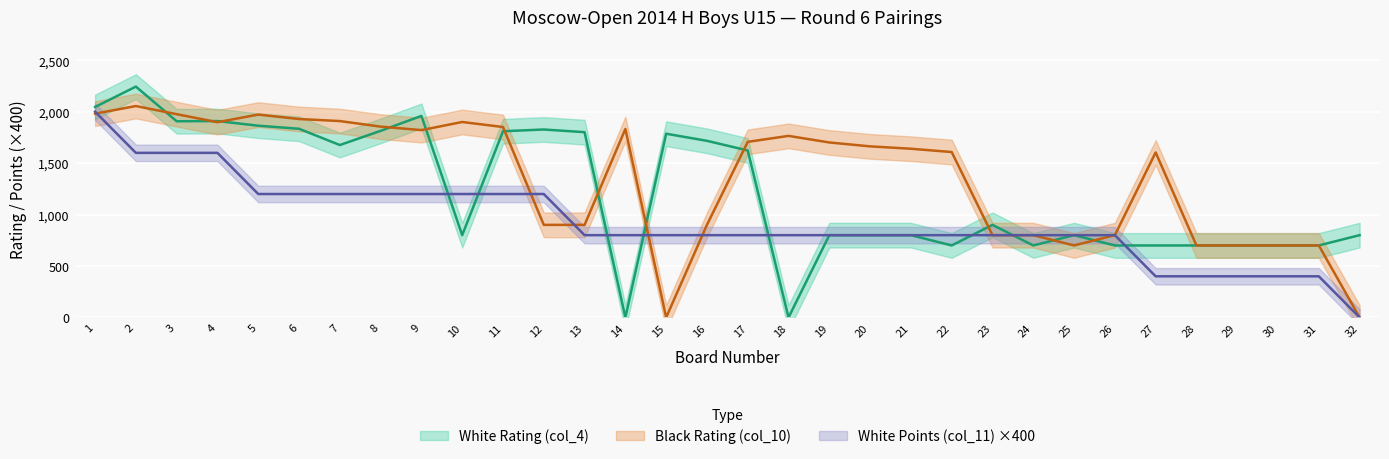

Is this an area chart (filled region under the line)?

No